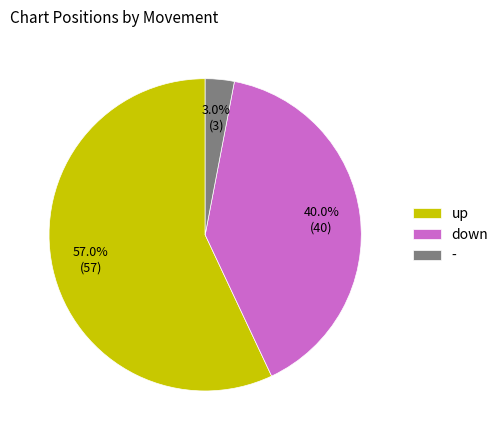

What percentage is the up slice, to the nearest percent?

57%